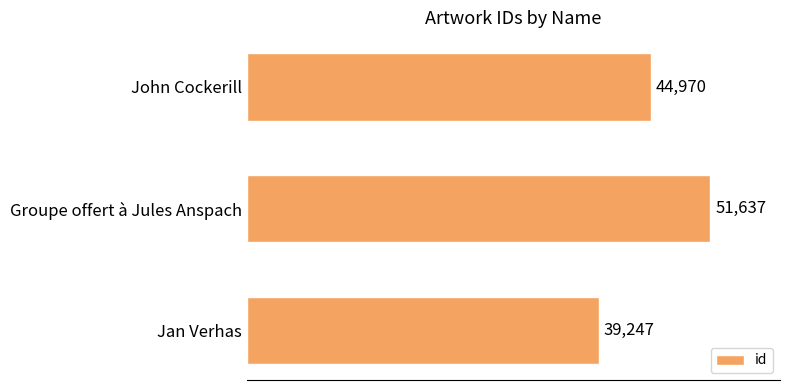

Is it true that the value at Groupe offert à Jules Anspach is 51637?

True